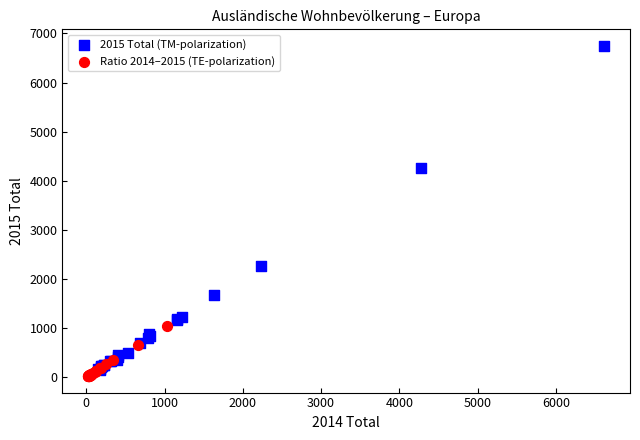

Which series reaches the minimum Y coordinate?

Ratio 2014–2015 (TE-polarization)